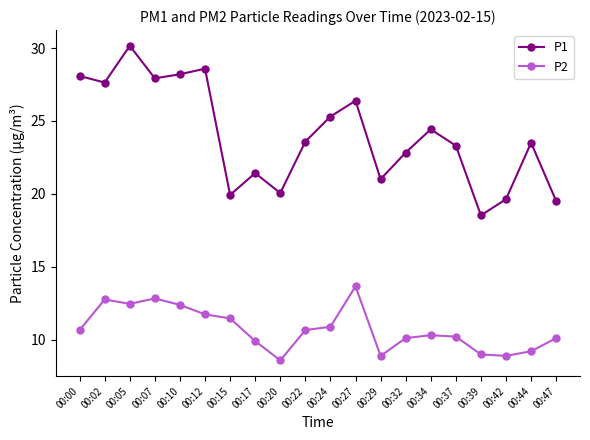

Between 00:07 and 00:29, which series saw the biggest shift?

P1